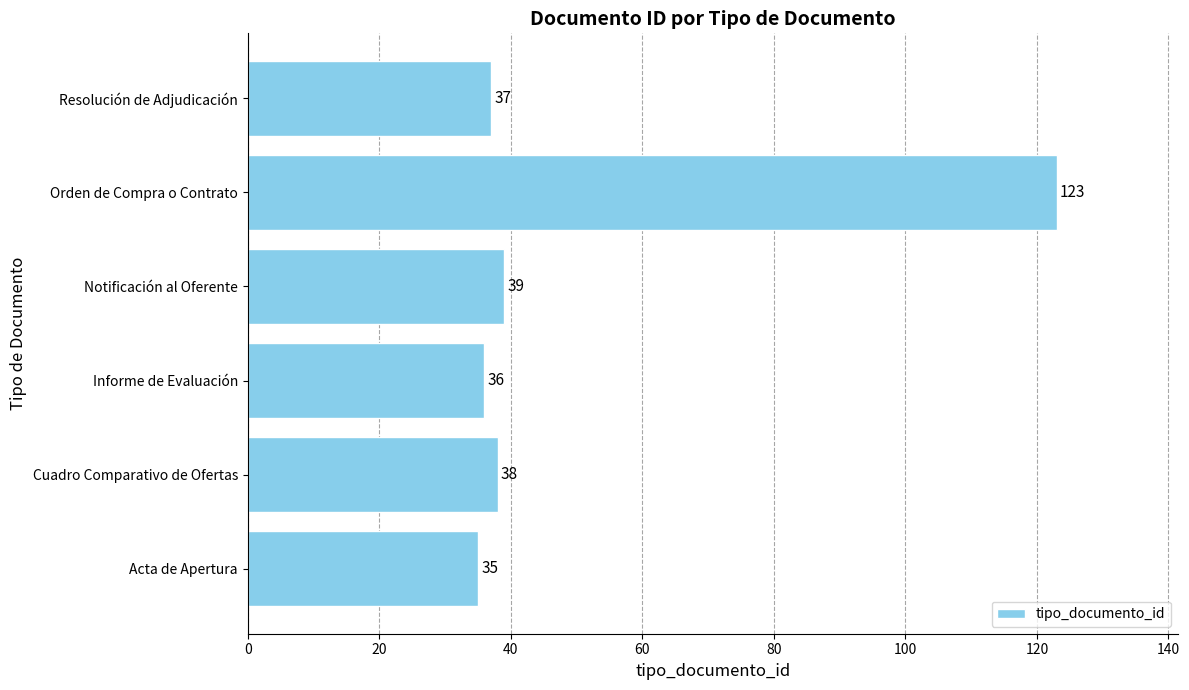

How many series are shown in this chart?

1